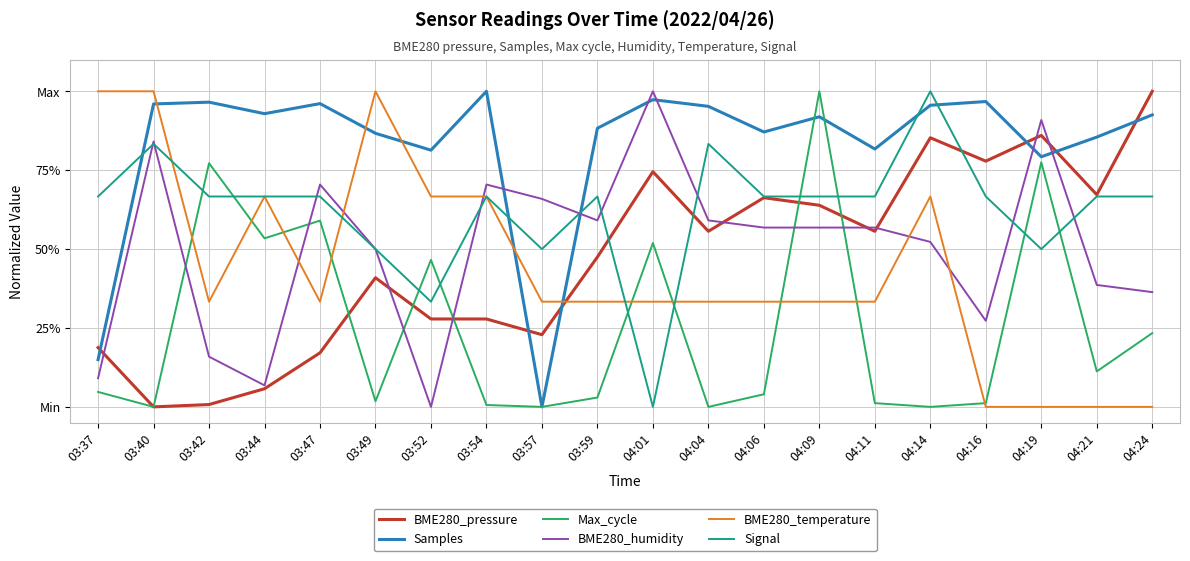

Does the chart have visible grid lines?

Yes